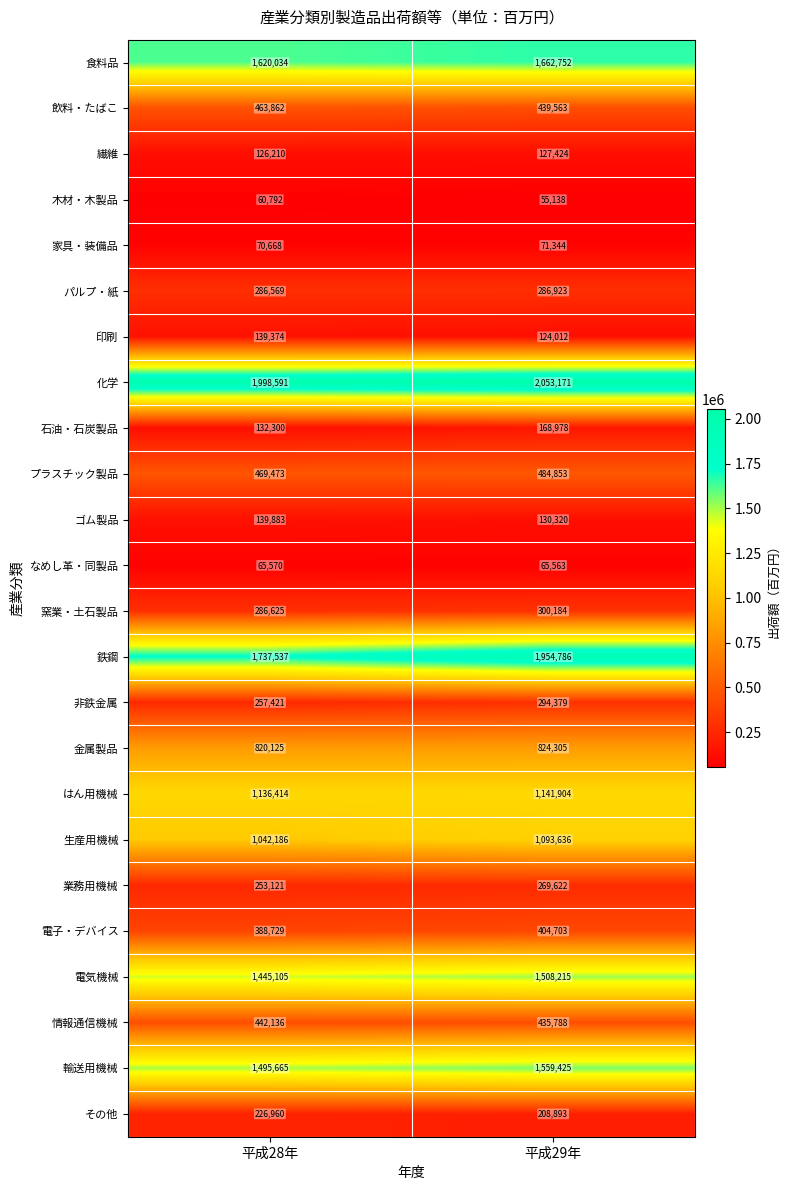

True or false: 印刷 has a value of 139374 at 平成28年.

True